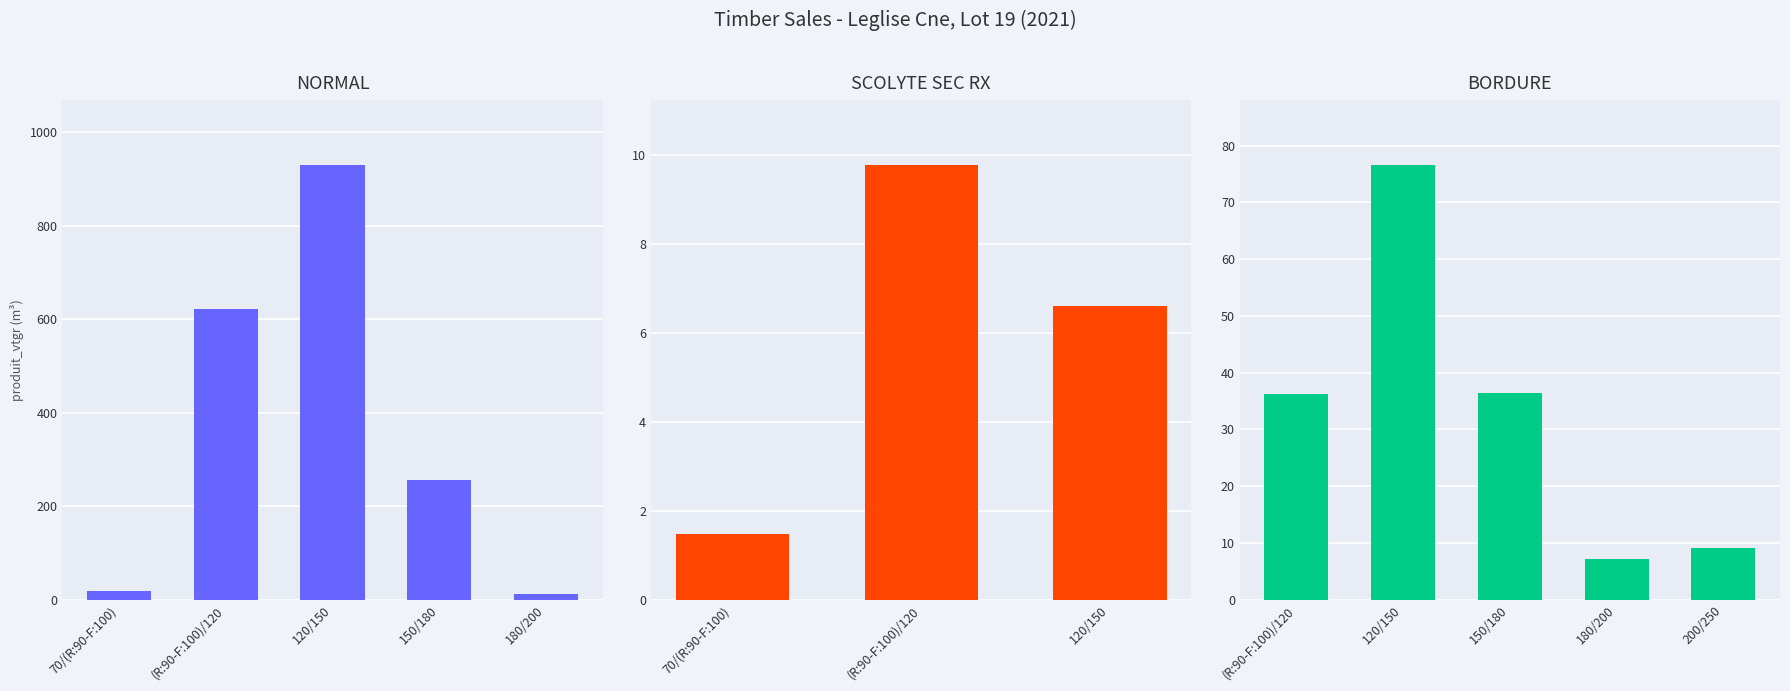

Reading left to right, what are all the values shown in this chart?

produit_vtgr: 0=19.5	1=622.6	2=929.2	3=255.3	4=11.2	5=1.5	6=9.8	7=6.6	8=36.3	9=76.5	10=36.5	11=7.2	12=9.2
produit_nbre: 0=28.0	1=509.0	2=499.0	3=94.0	4=3.0	5=2.0	6=8.0	7=4.0	8=28.0	9=41.0	10=13.0	11=2.0	12=2.0